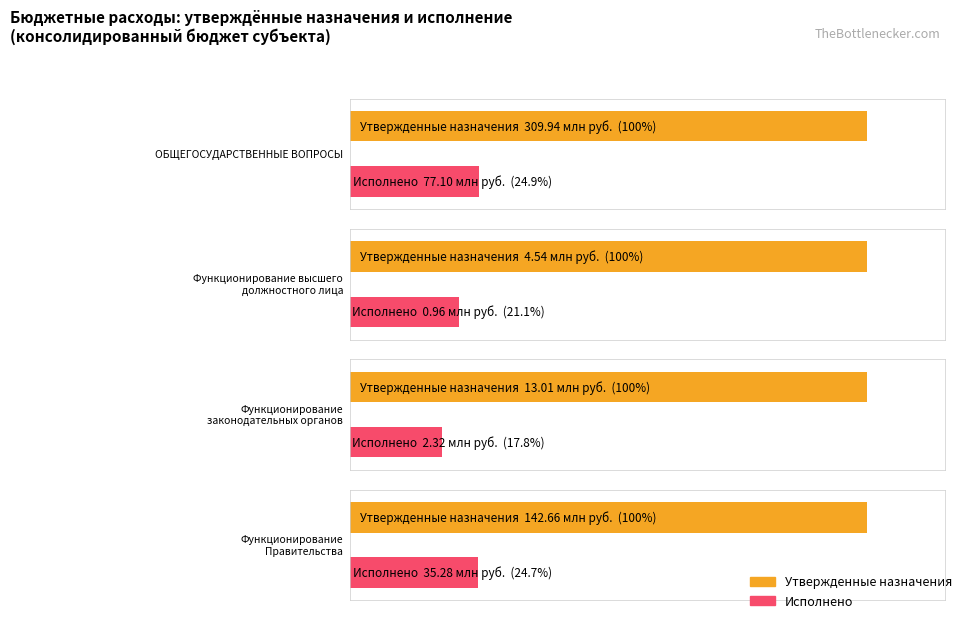

Does the chart contain any negative values?

No